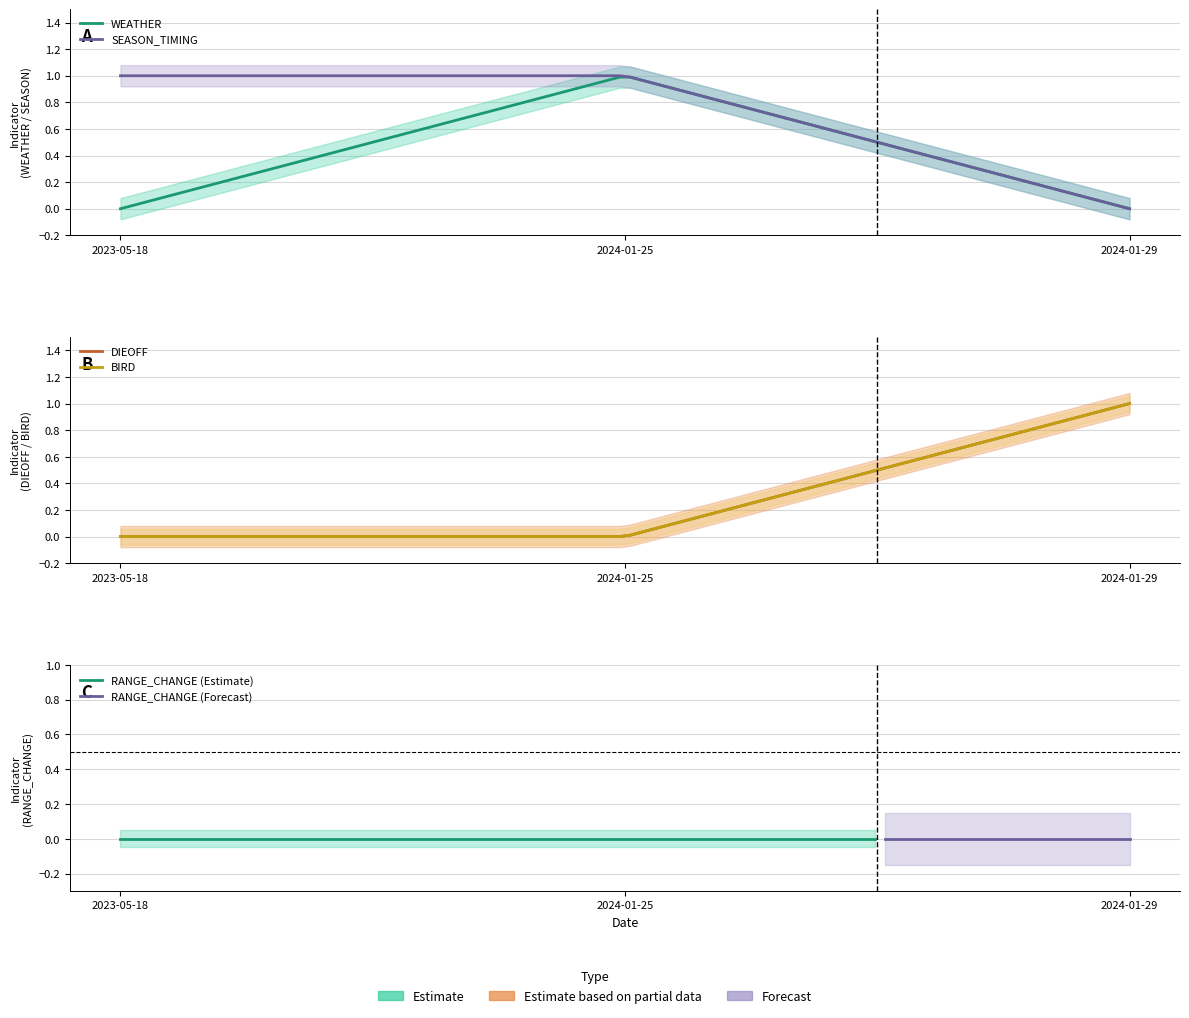

At how many categories does at least one series exceed 0?

3